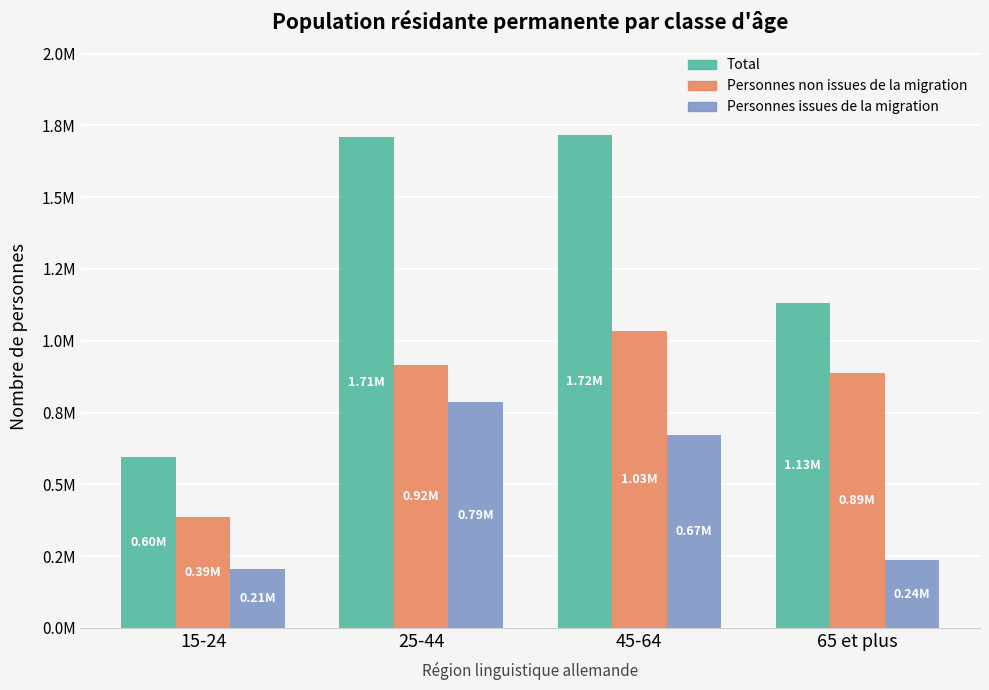

What is the difference between the Personnes issues de la migration values at 25-44 and 65 et plus?

549650.6